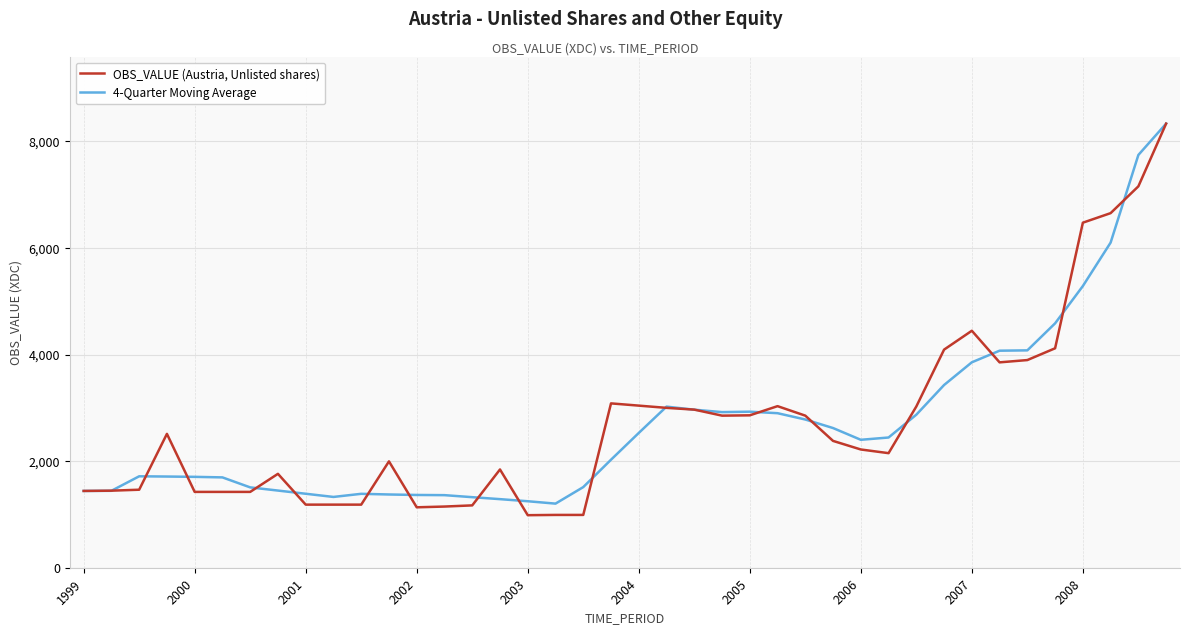

What is the greatest value displayed?

8334.0